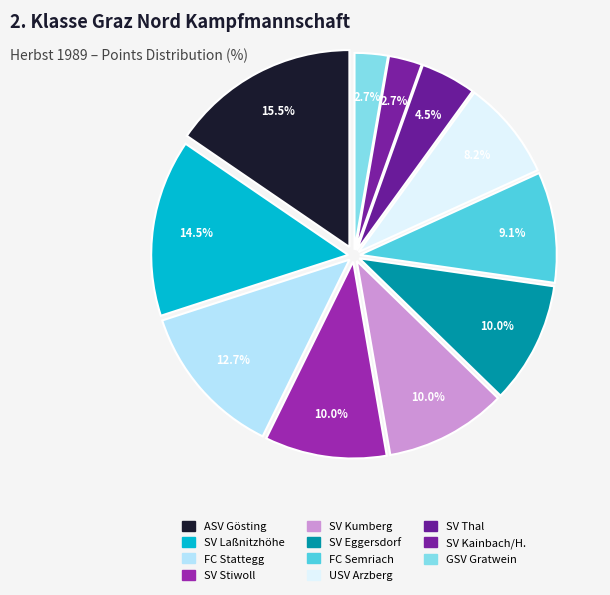

Which category has the smallest portion of the pie?

SV Kainbach/H.